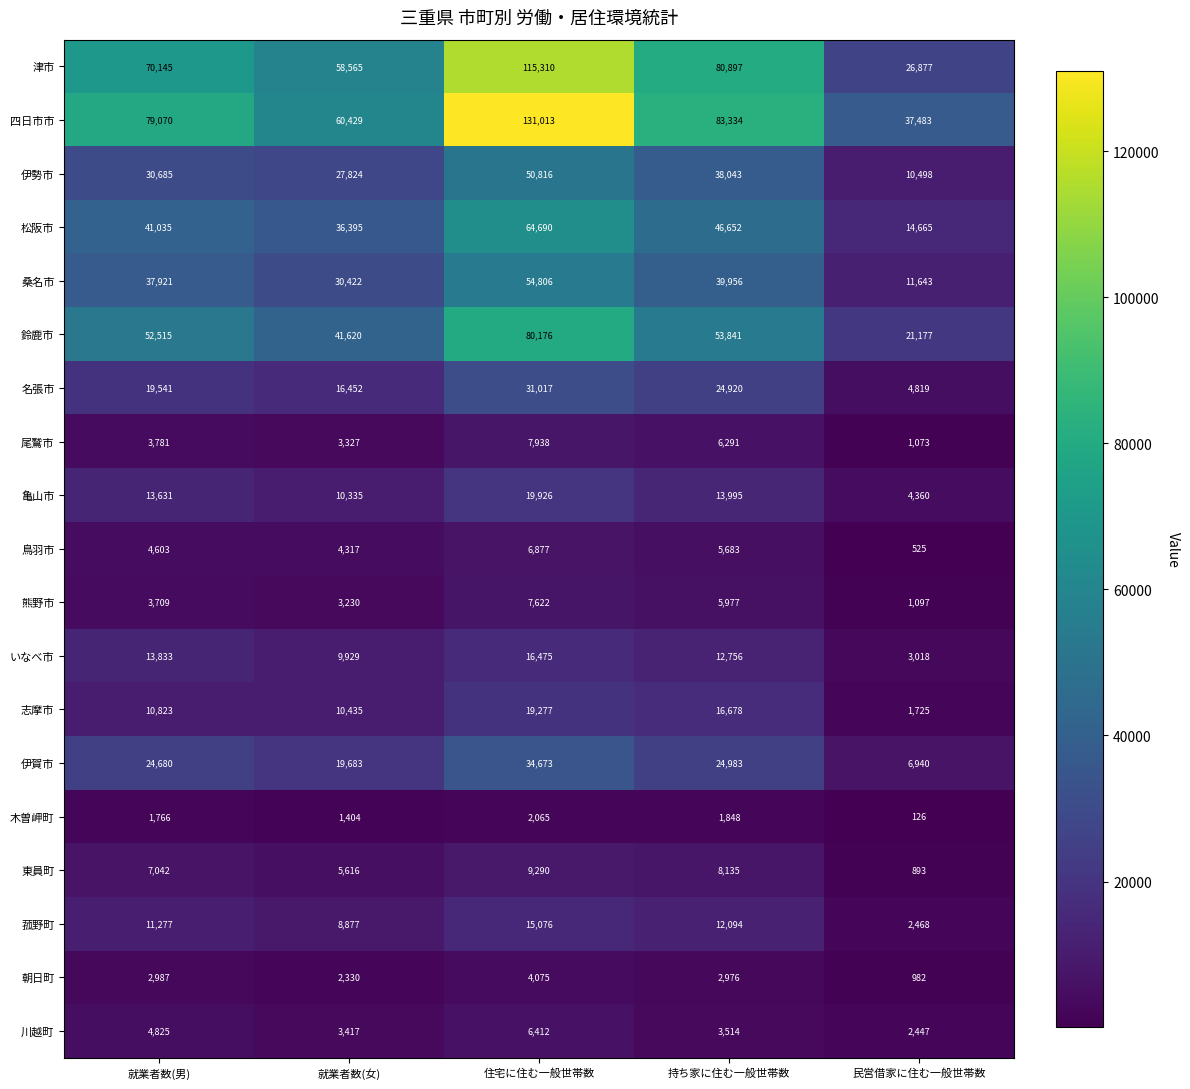

What is the spread (max minus min) of values at 持ち家に住む一般世帯数?

81486